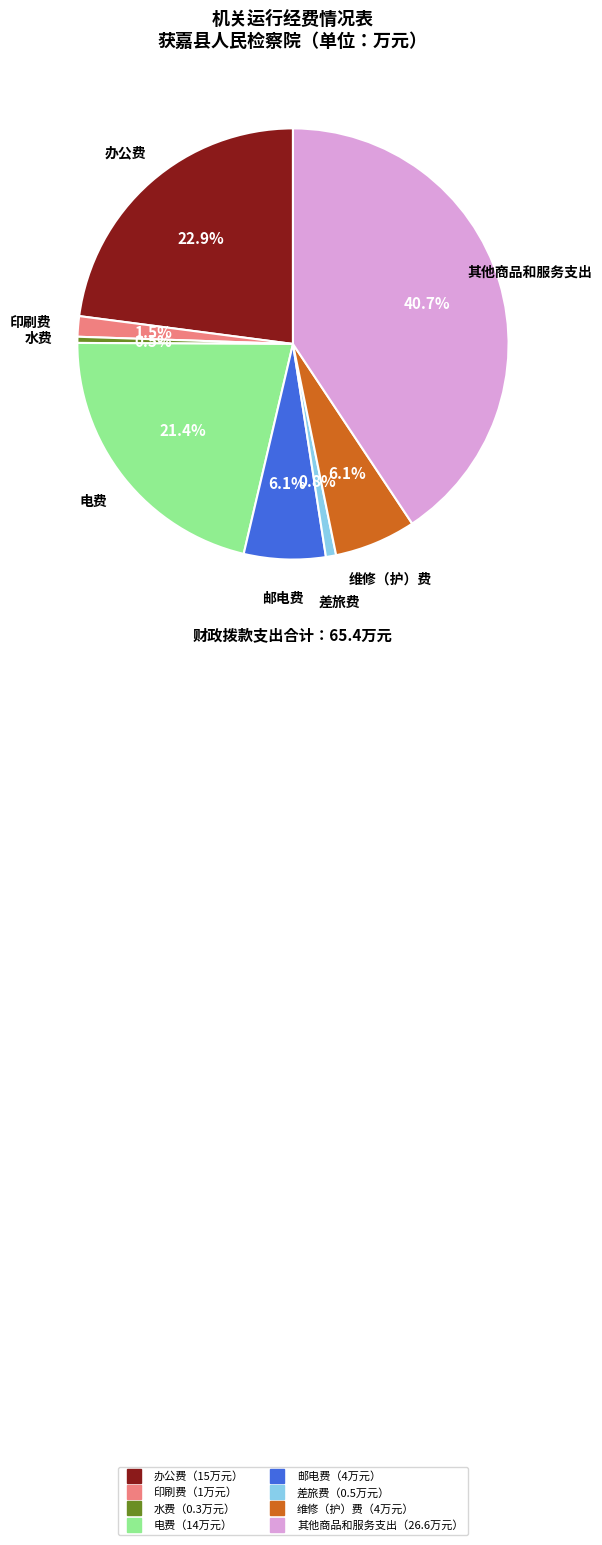

Count the number of slices in the pie.

8